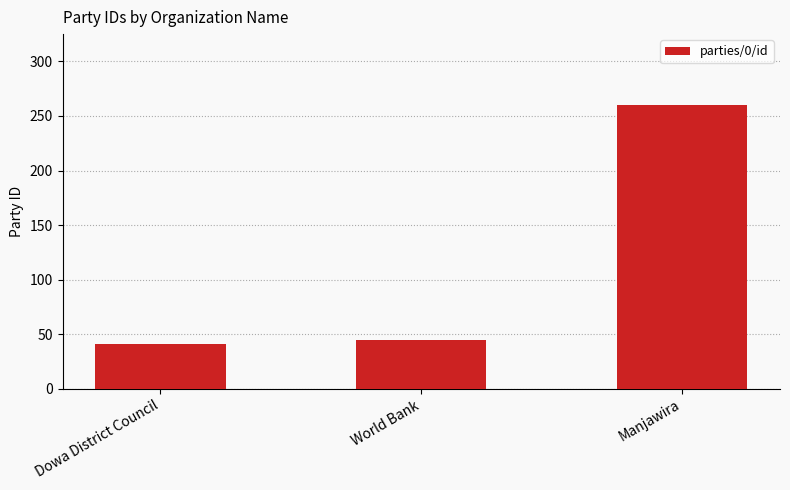

At which label is the value closest to 150?

World Bank